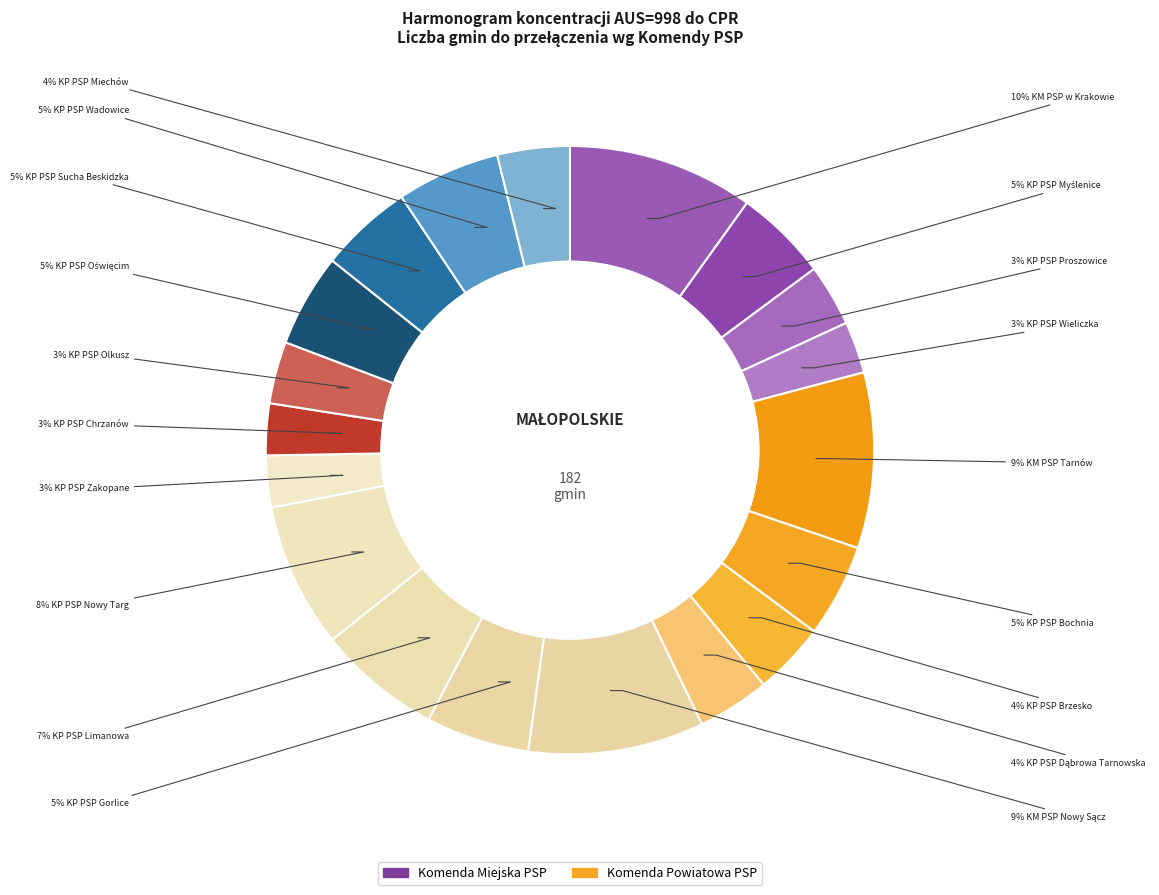

Which category has the smallest portion of the pie?

KP PSP Wieliczka